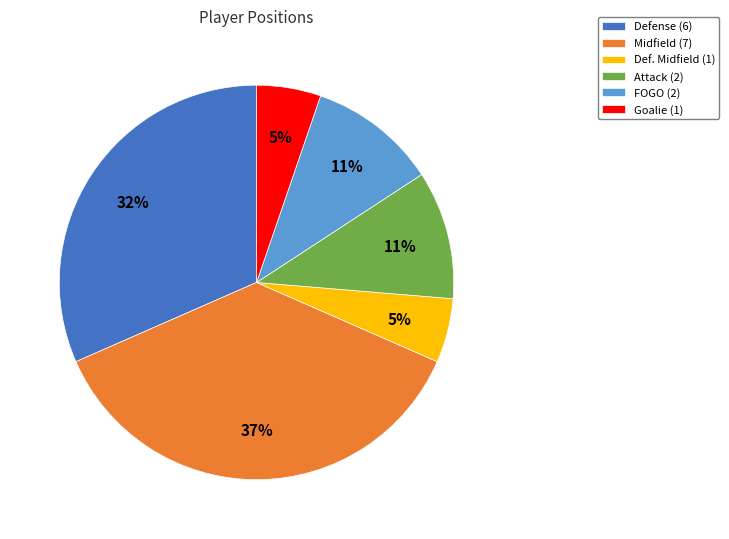

To the nearest percent, what percentage of the pie is Midfield (7)?

37%